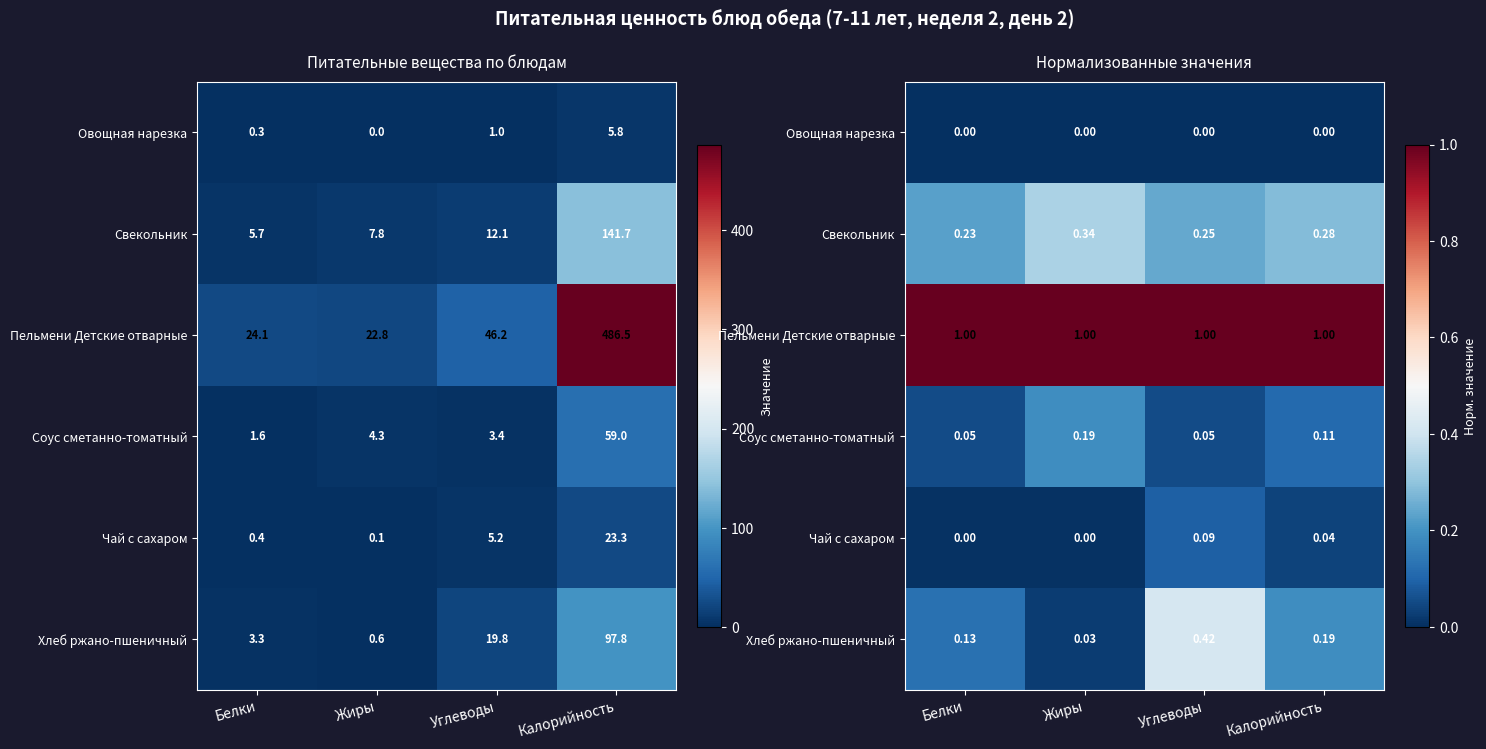

Between Жиры and Белки, which is larger?

Жиры